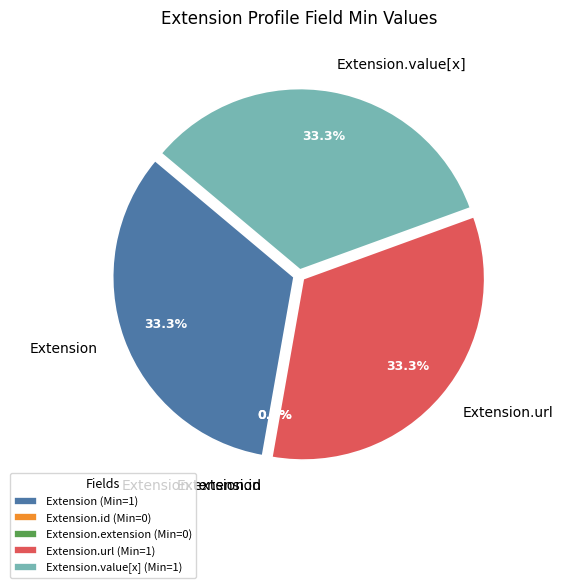

Rank the categories by value from highest to lowest.

Extension, Extension.url, Extension.value[x], Extension.id, Extension.extension